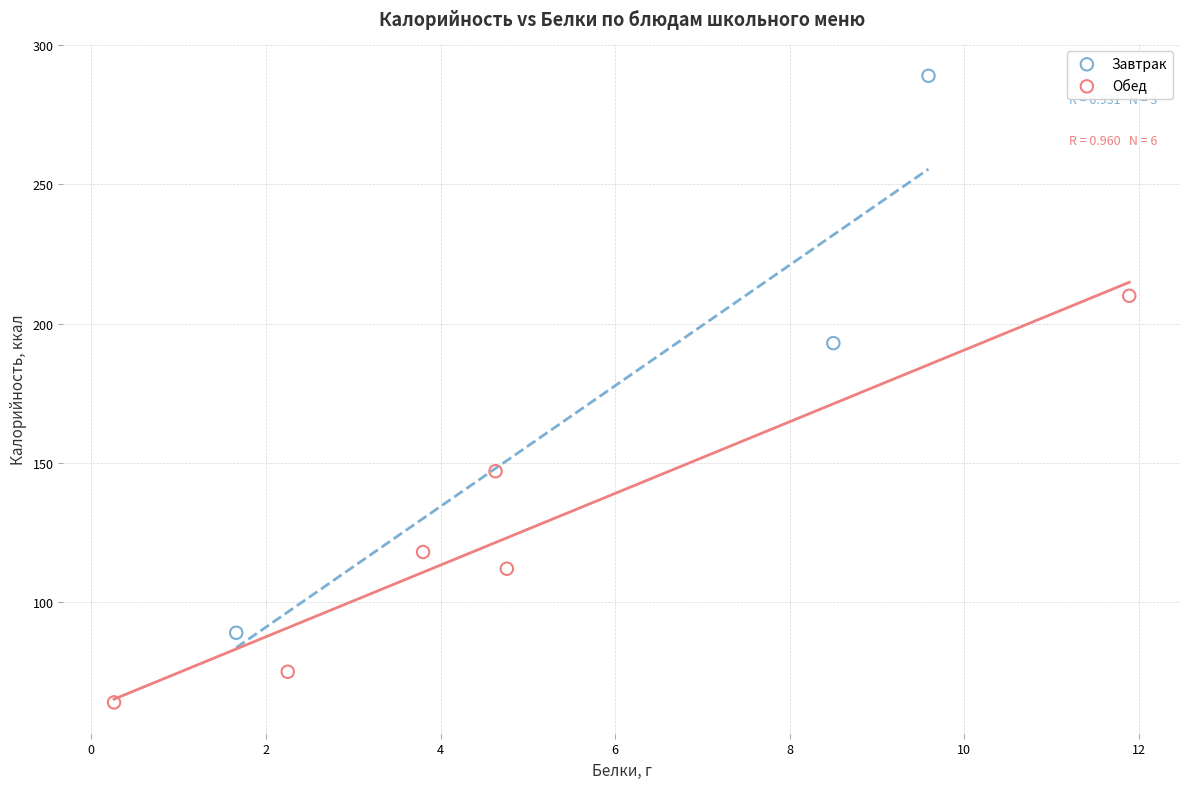

What are all the series names shown in the legend?

Завтрак, Обед